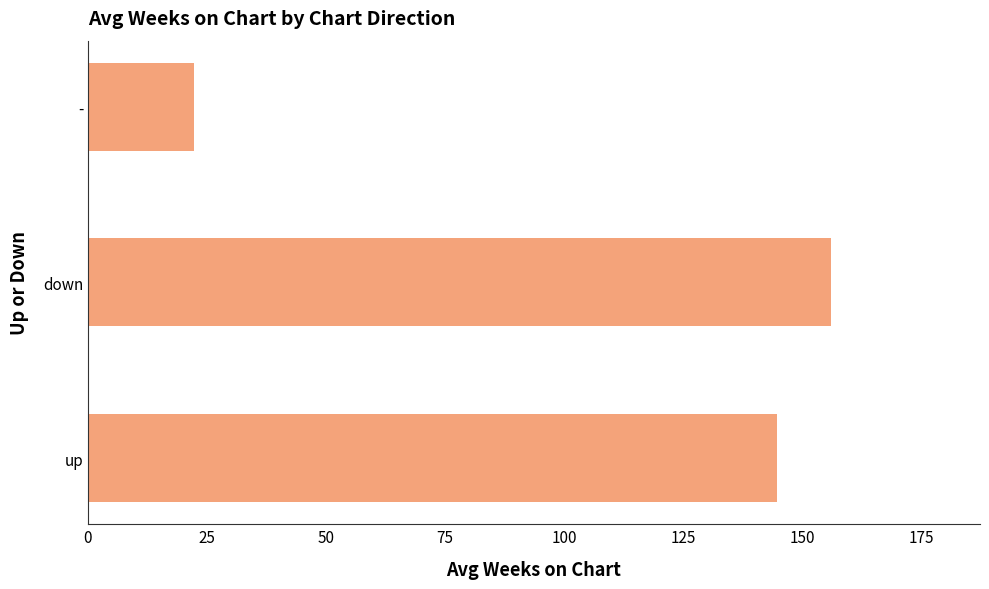

How many bars are there in total?

3